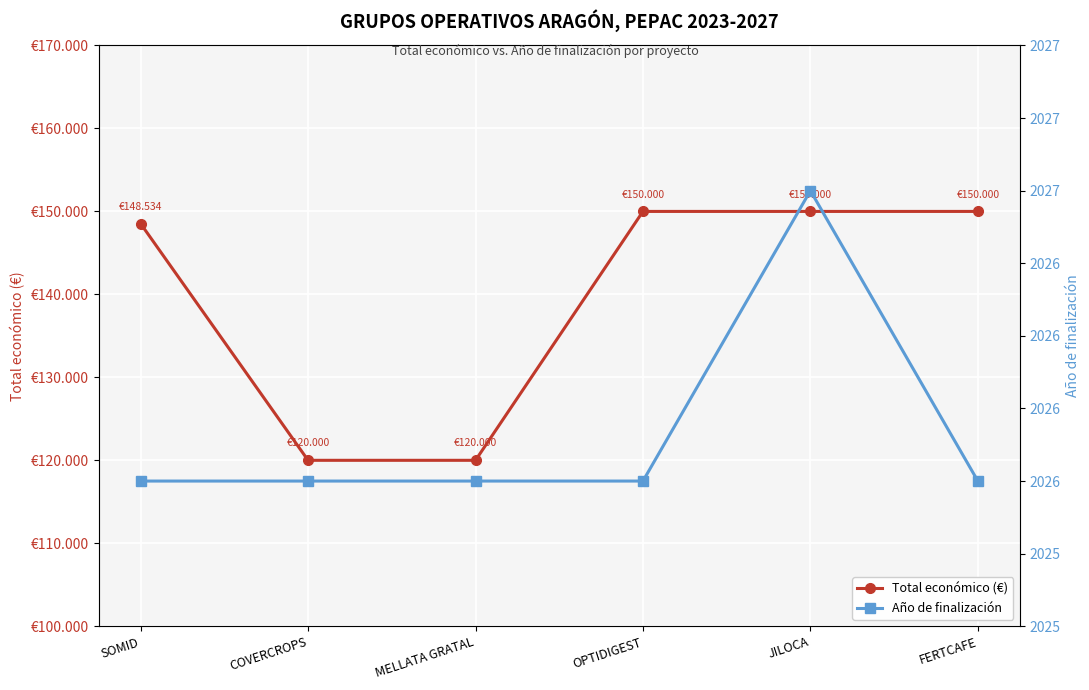

List the labels in order of Total económico (€) value, largest first.

OPTIDIGEST, JILOCA, FERTCAFE, SOMID, COVERCROPS, MELLATA GRATAL